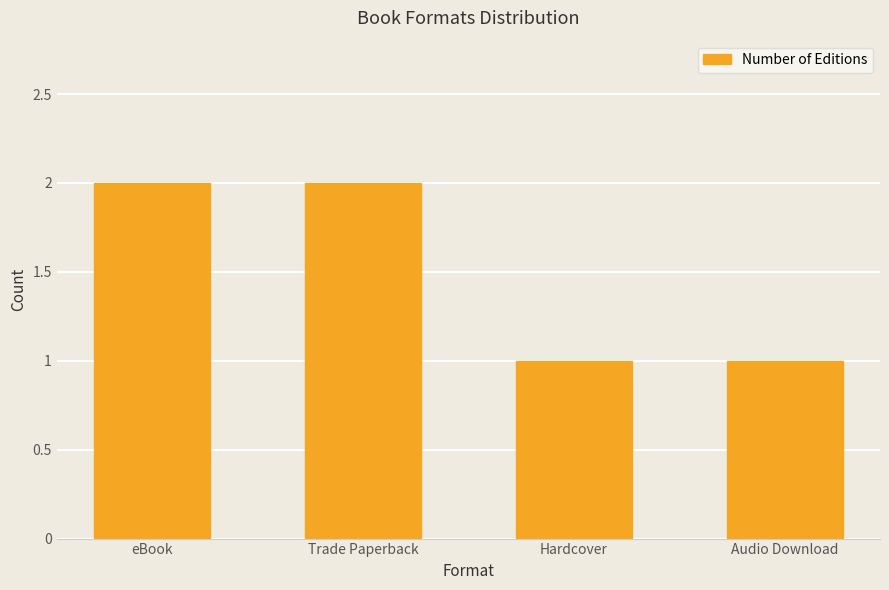

What is the ratio of the value at Trade Paperback to the value at Hardcover?

2.0